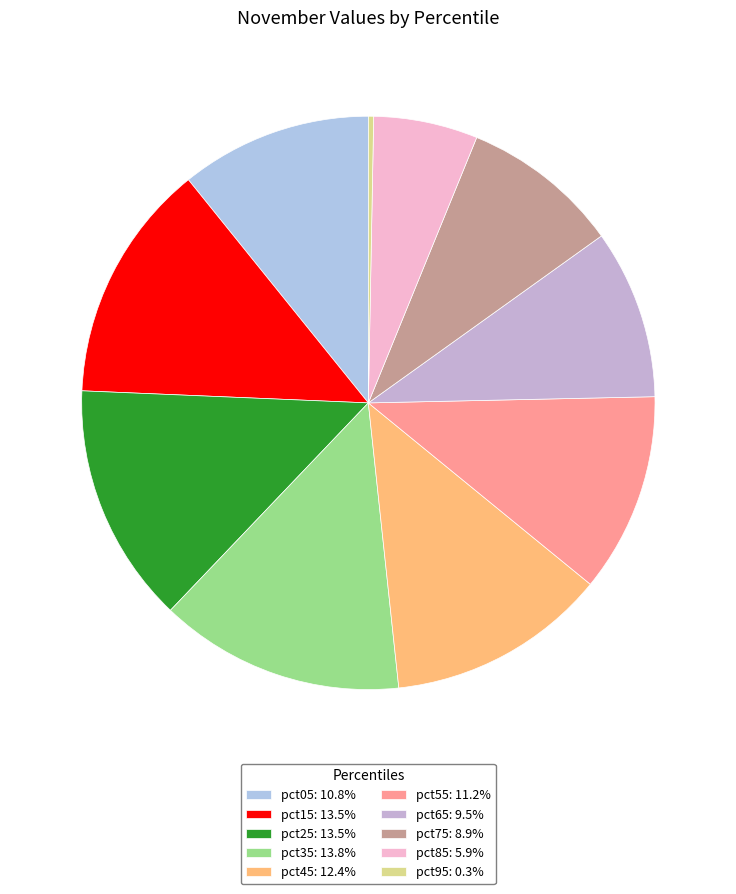

Does any single category account for the majority?

No